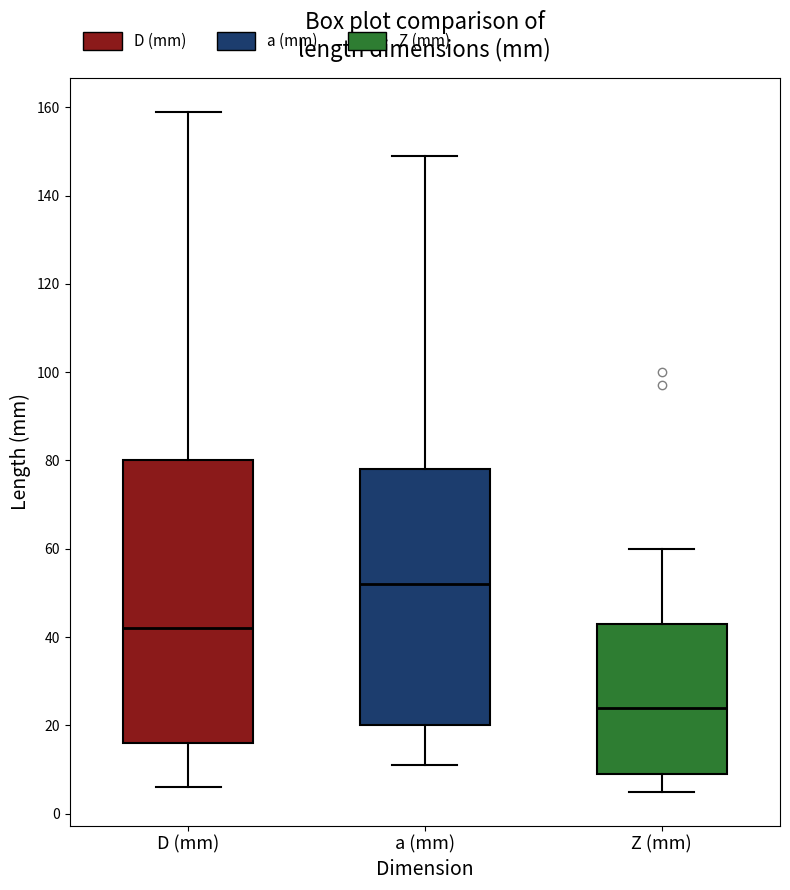

Reading left to right, transcribe this box plot: for each box, give where its median line is, the range the box spans, and where its two whiskers end, as read against the y-axis. The values are not printed on the chart, so give them approximately, as read against the axis.

D (mm): median 42, box 16 to 80, whiskers 6 to 160
a (mm): median 52, box 20 to 78, whiskers 12 to 150
Z (mm): median 24, box 10 to 44, whiskers 6 to 60